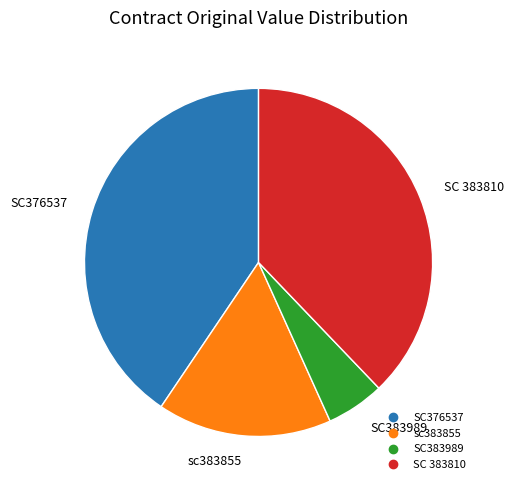

True or false: SC376537 accounts for 41% of the total.

True